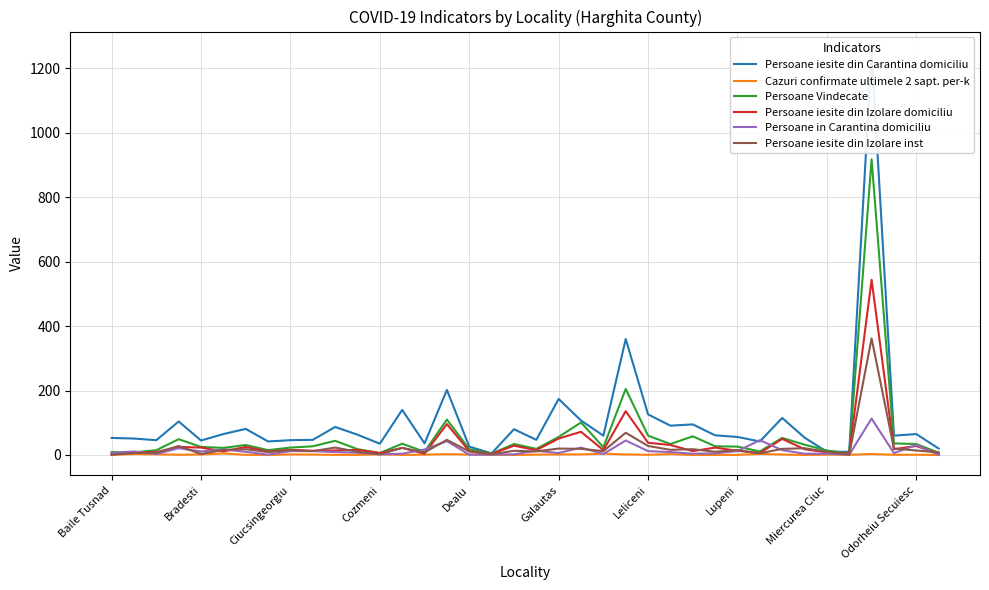

Does the chart have visible grid lines?

Yes